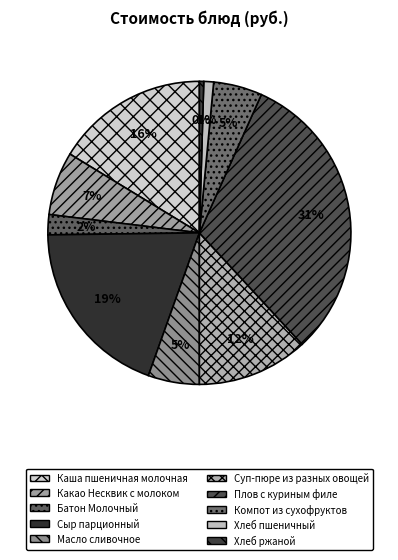

How many segments does this pie chart have?

10